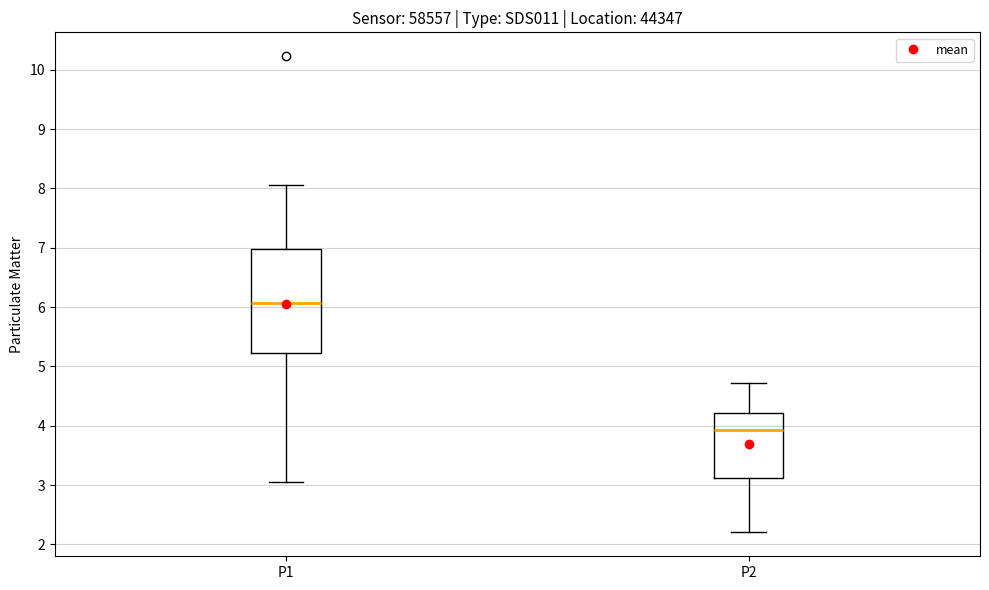

Reading left to right, read every box against the y-axis: the position of its median line, the range the box covers, and the ends of its whiskers. The values are not printed on the chart, so give them approximately, as read against the axis.

P1: median 6.1, box 5.2 to 7.0, whiskers 3.1 to 8.1
P2: median 3.9, box 3.1 to 4.2, whiskers 2.2 to 4.7